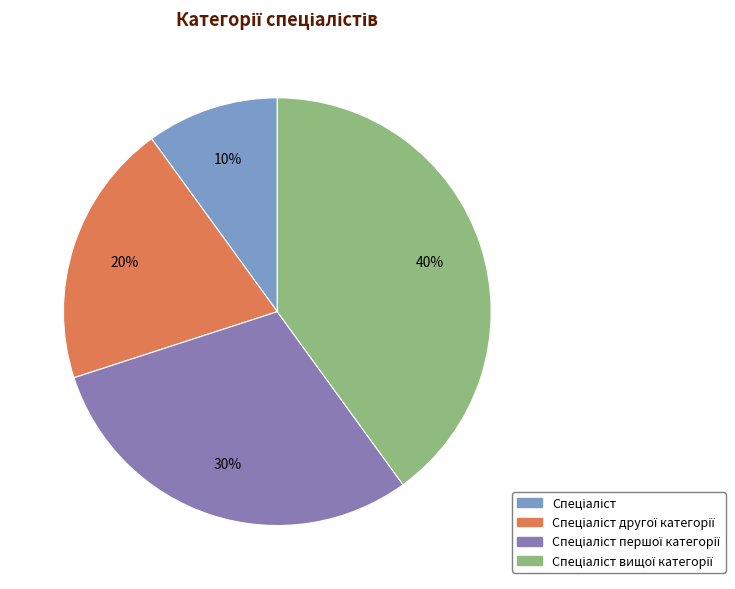

Is there a majority slice in this chart?

No